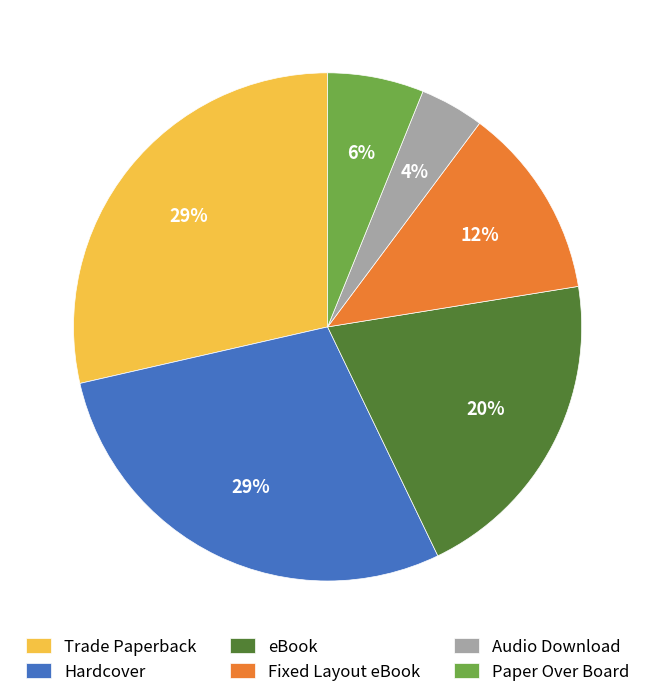

Is the sum of Audio Download and Paper Over Board greater than half?

No